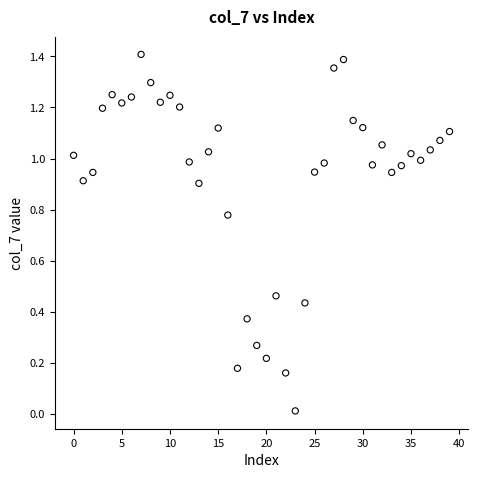

How many data points are displayed?

40